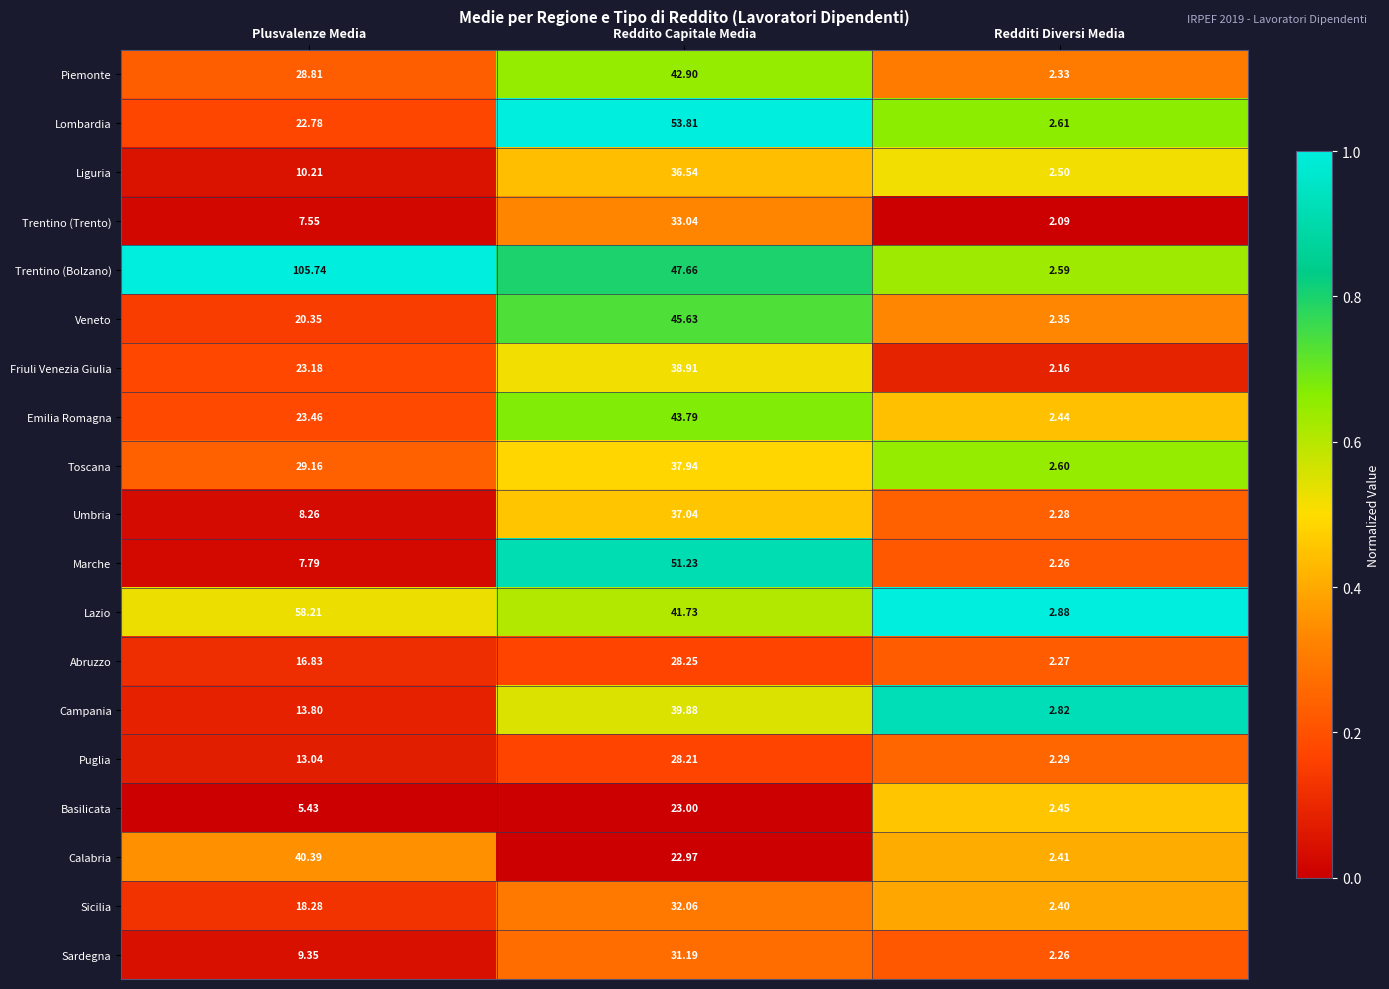

Rank the series by their maximum value, from lowest to highest.

Basilicata, Puglia, Abruzzo, Sardegna, Sicilia, Trentino (Trento), Liguria, Umbria, Toscana, Friuli Venezia Giulia, Campania, Calabria, Piemonte, Emilia Romagna, Veneto, Marche, Lombardia, Lazio, Trentino (Bolzano)